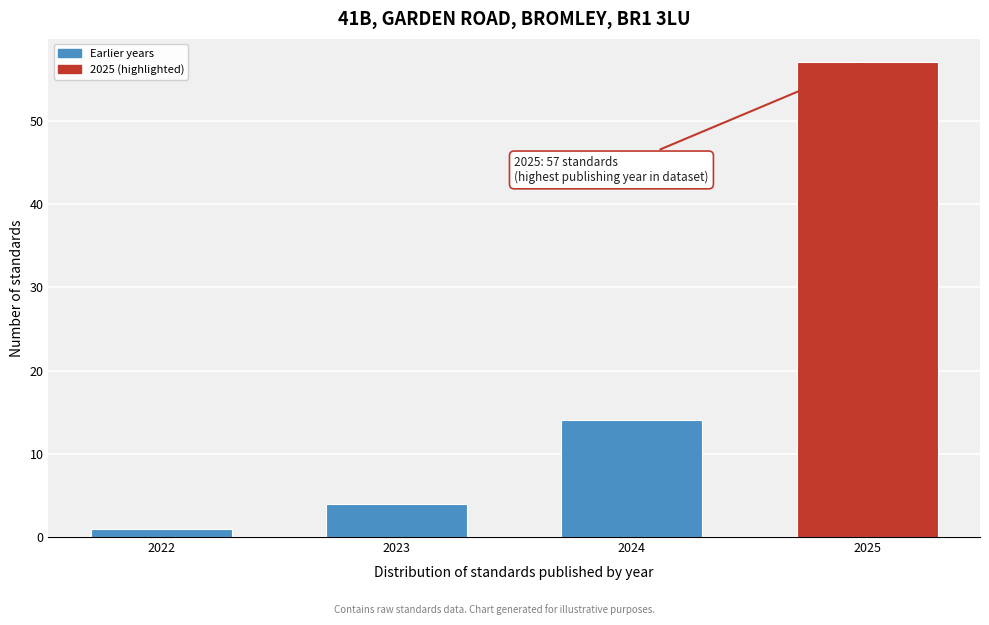

Reading left to right, what are all the values shown in this chart?

1	4	14	57